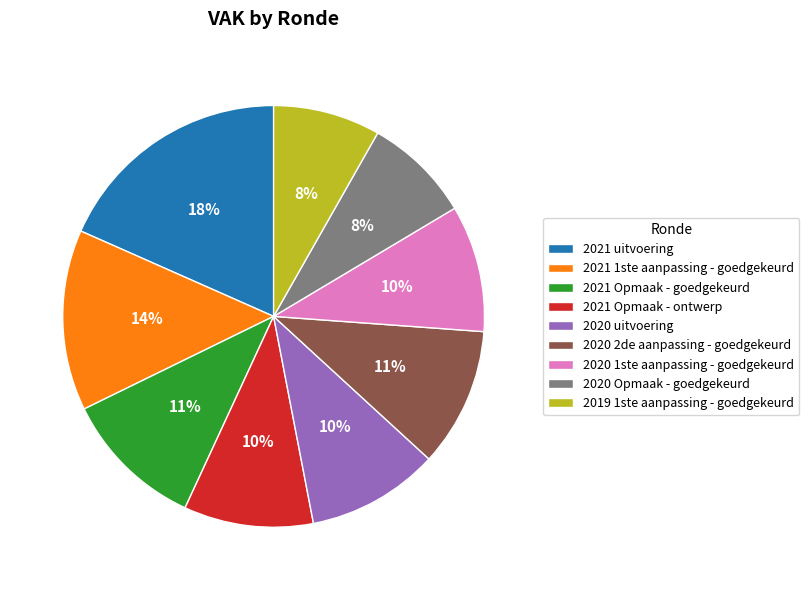

Is the sum of 2021 1ste aanpassing - goedgekeurd and 2020 uitvoering greater than half?

No